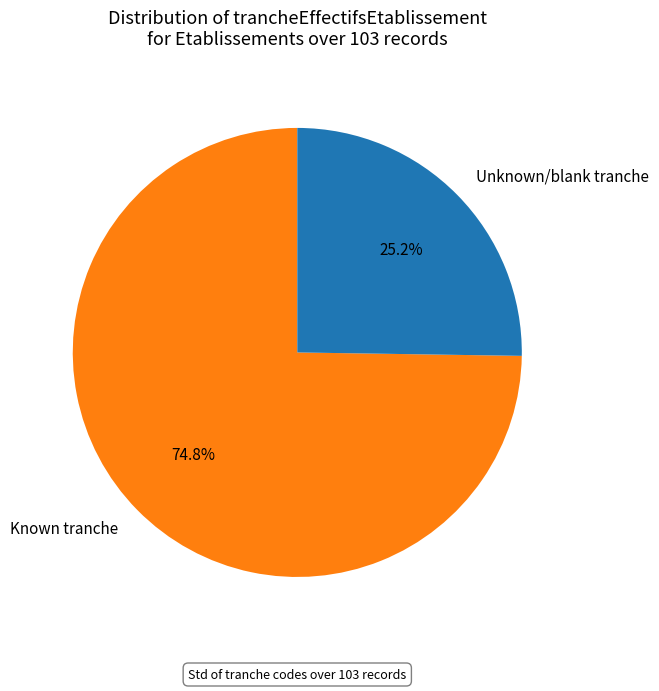

Between Unknown/blank tranche and Known tranche, which is larger?

Known tranche